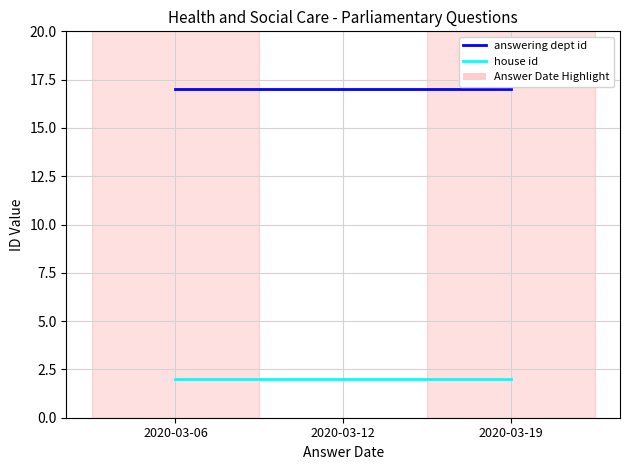

The value of answering dept id at 2020-03-06 is 7. True or false?

False